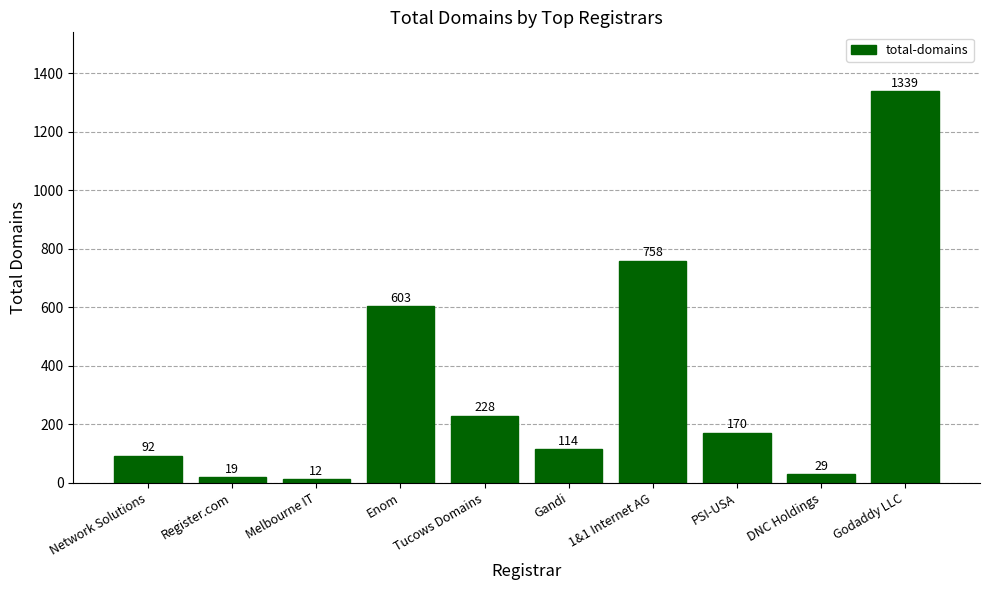

How many series are shown in this chart?

1